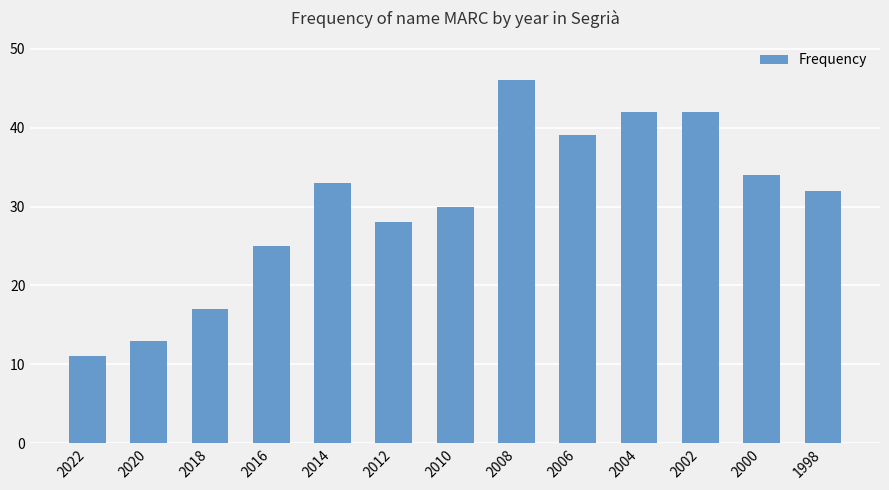

Read the value at 2022, to the nearest 10.

10